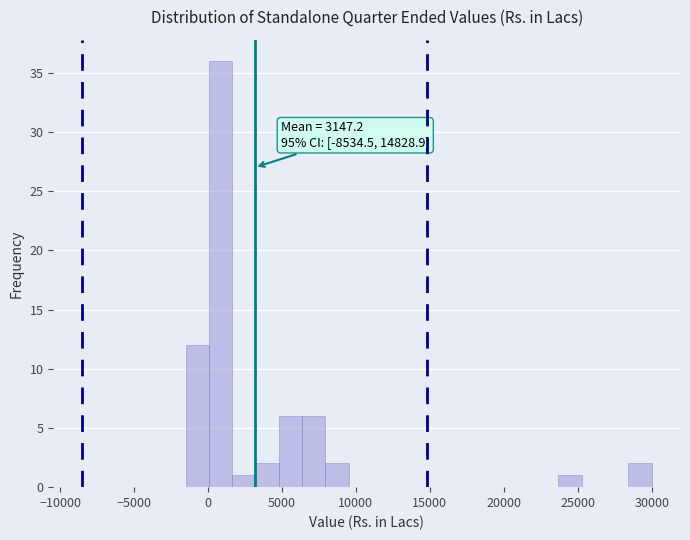

Read against the x-axis, roughly where is the centre of the tallest bar?

1000